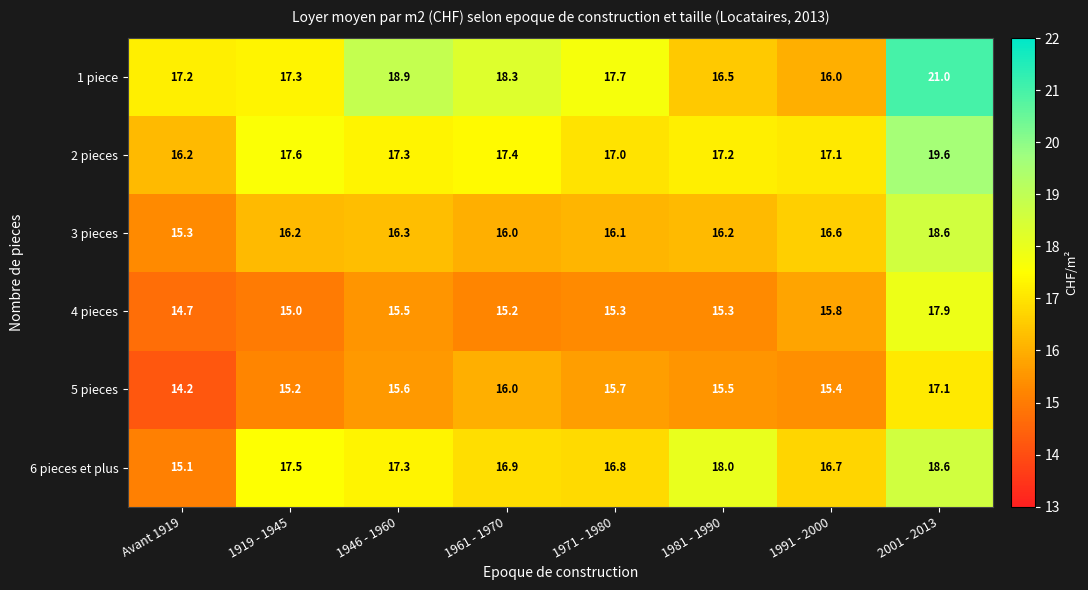

At how many categories does at least one series exceed 14?

8